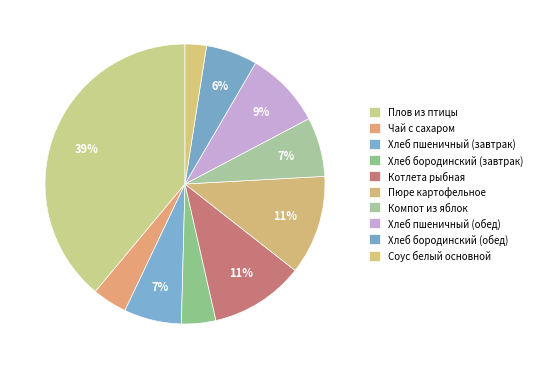

How many segments does this pie chart have?

10